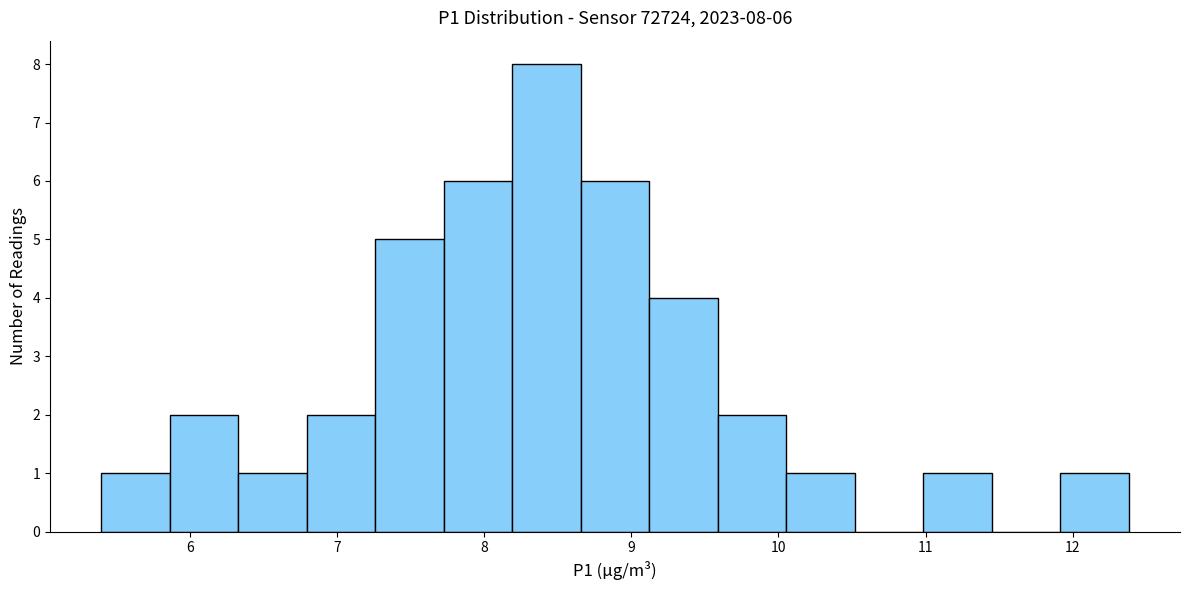

Over which range of the x-axis is the bar tallest?

8.2 to 8.7